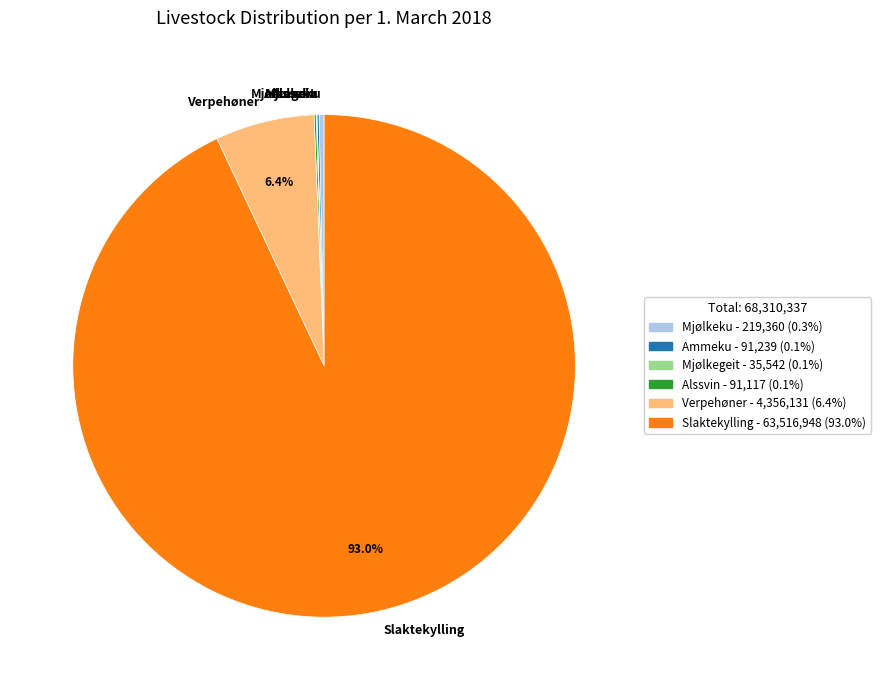

Which slice represents more than half of the pie?

Slaktekylling